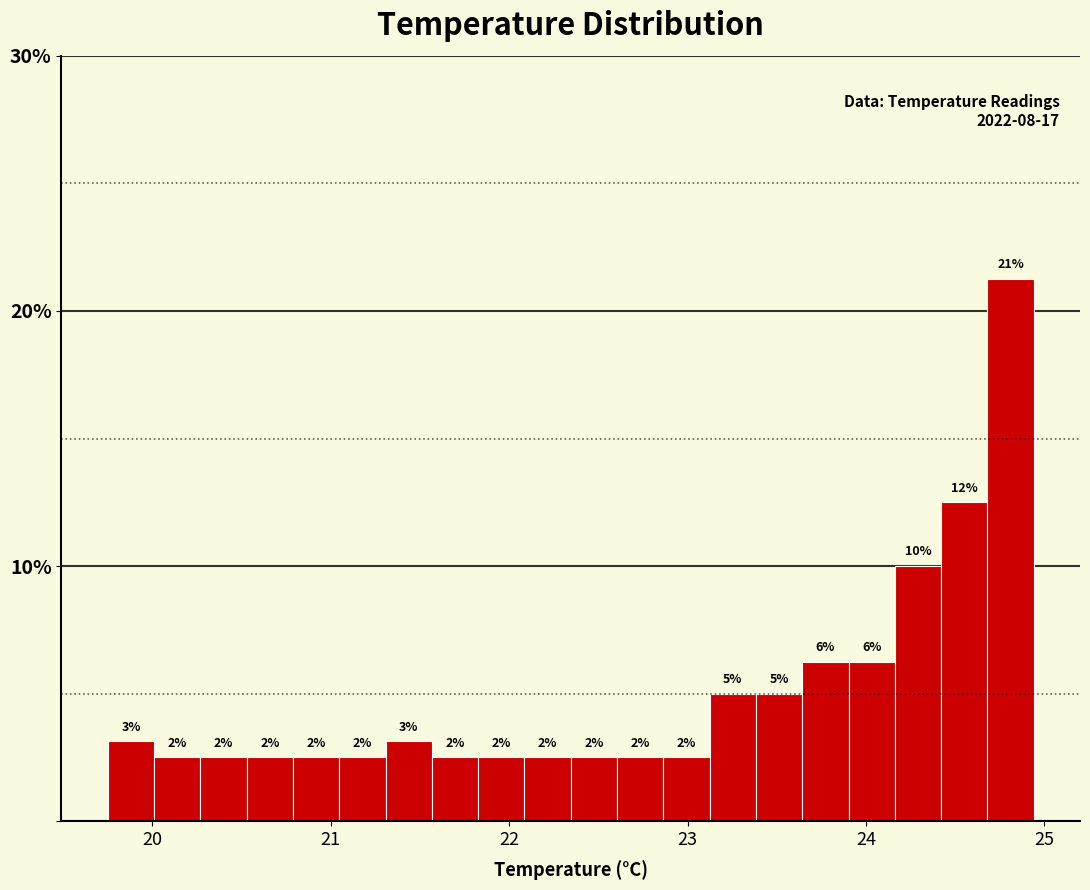

Around what value on the x-axis is the tallest bar? Give the approximate position of its centre, as read against the axis.

24.8